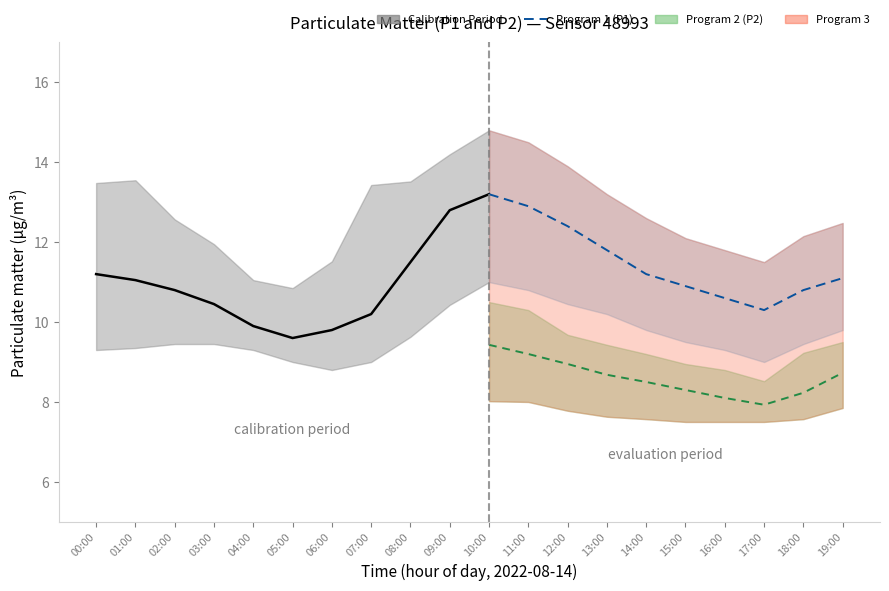

How many data points does each series have?

20